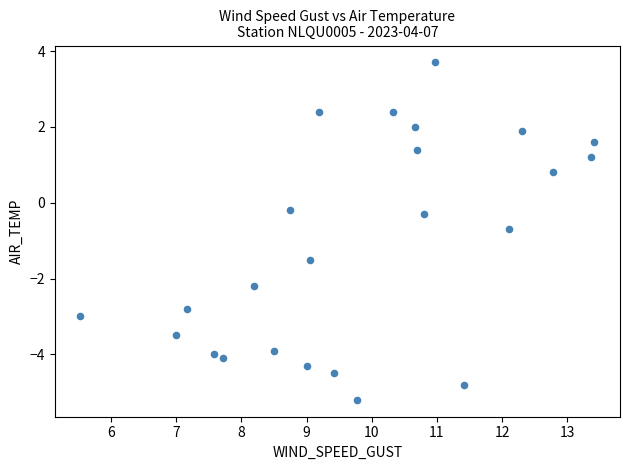

What is the range of X values (max minus min)?

7.9